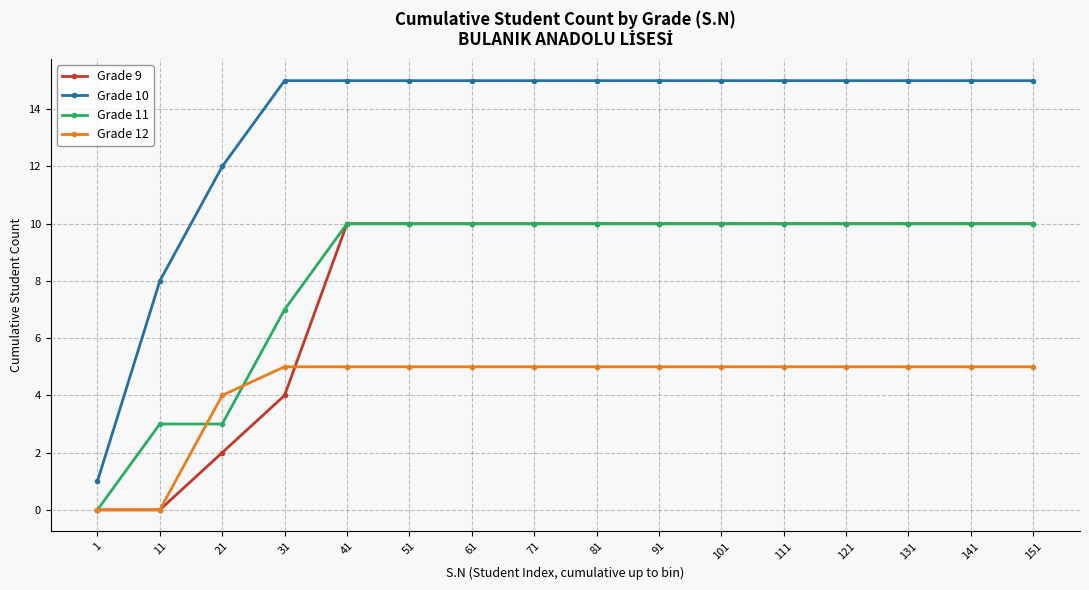

What is the average value of the Grade 11 series?

8